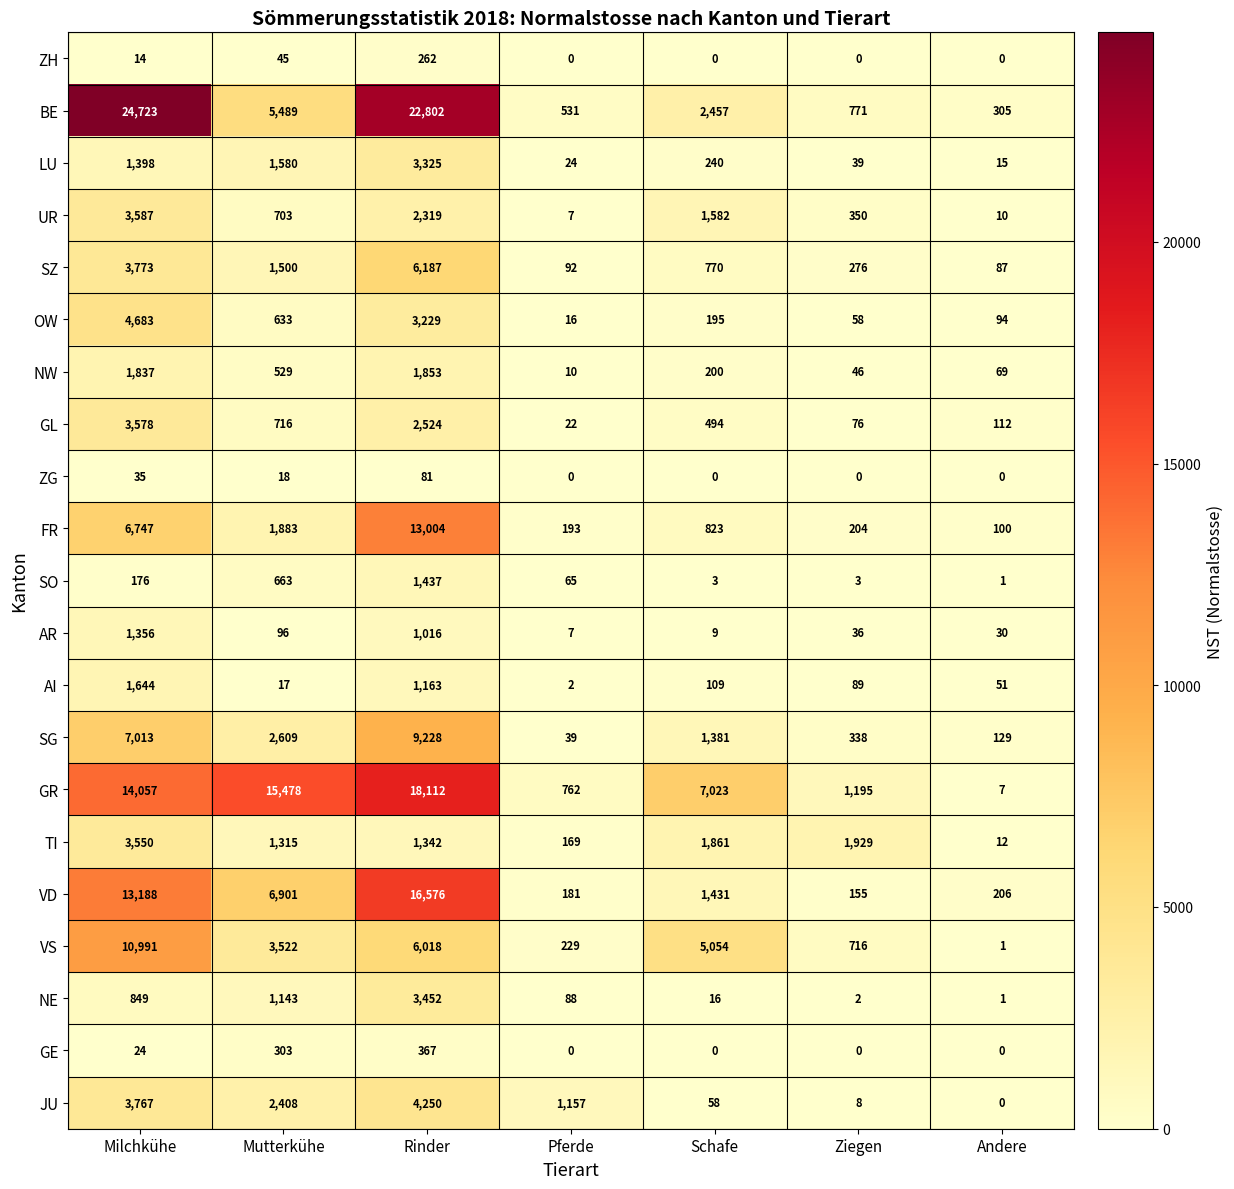

What is the difference between the AI values at Schafe and Andere?

58